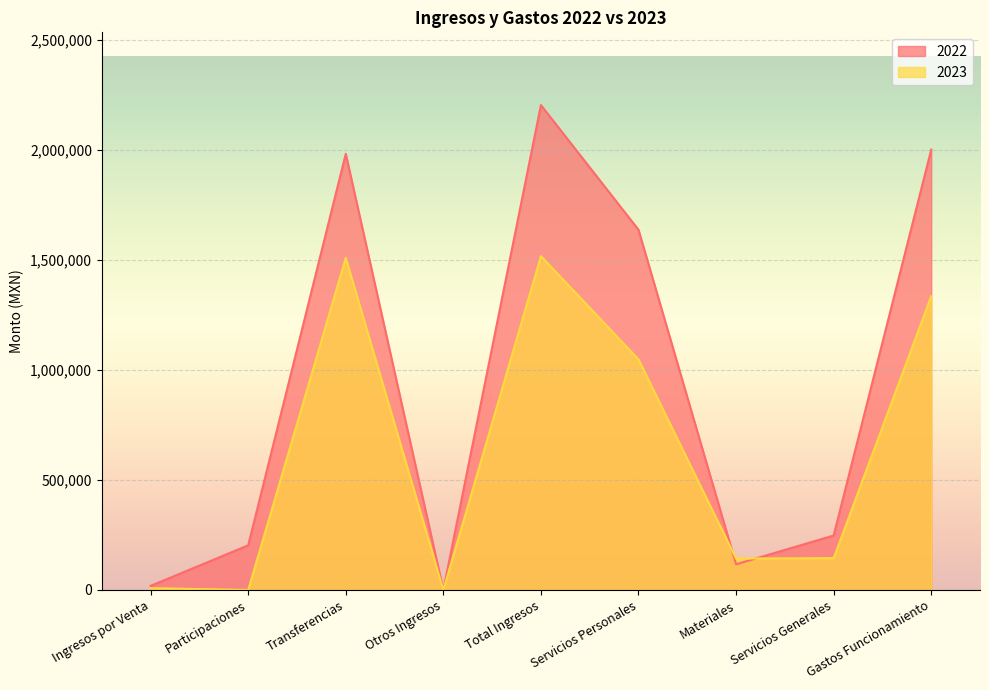

How many interior local valleys does the 2022 series have?

2